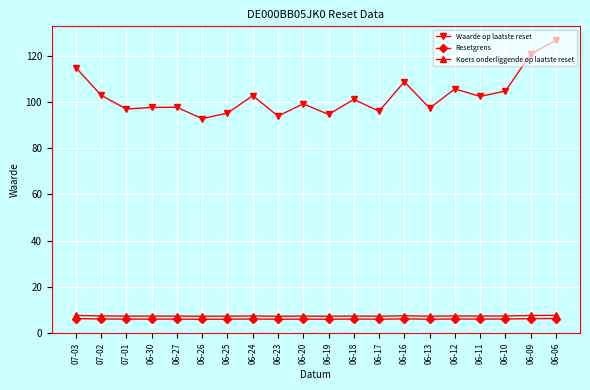

What is the greatest value displayed?

126.8